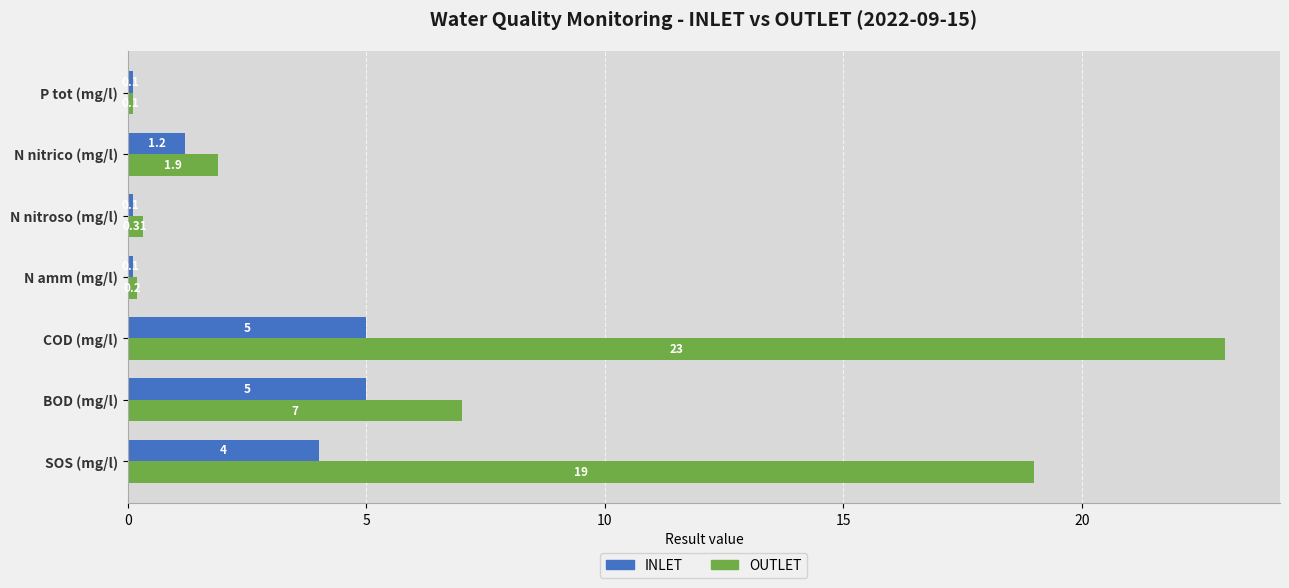

Rank the series by their maximum value, from highest to lowest.

OUTLET, INLET